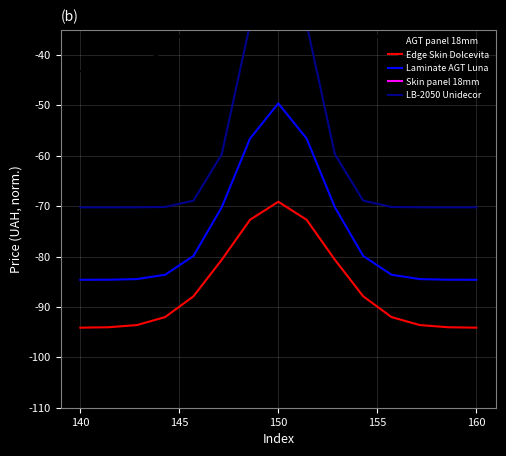

True or false: Edge Skin Dolcevita and Laminate AGT Luna cross at least once.

False